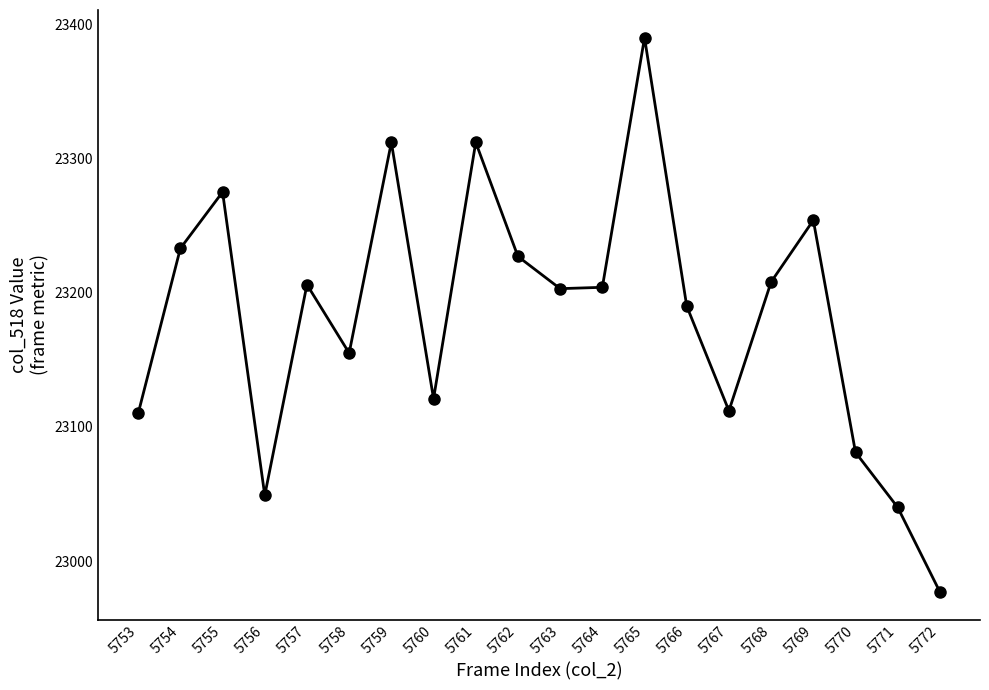

At which category does the chart reach its minimum across all series?

5772